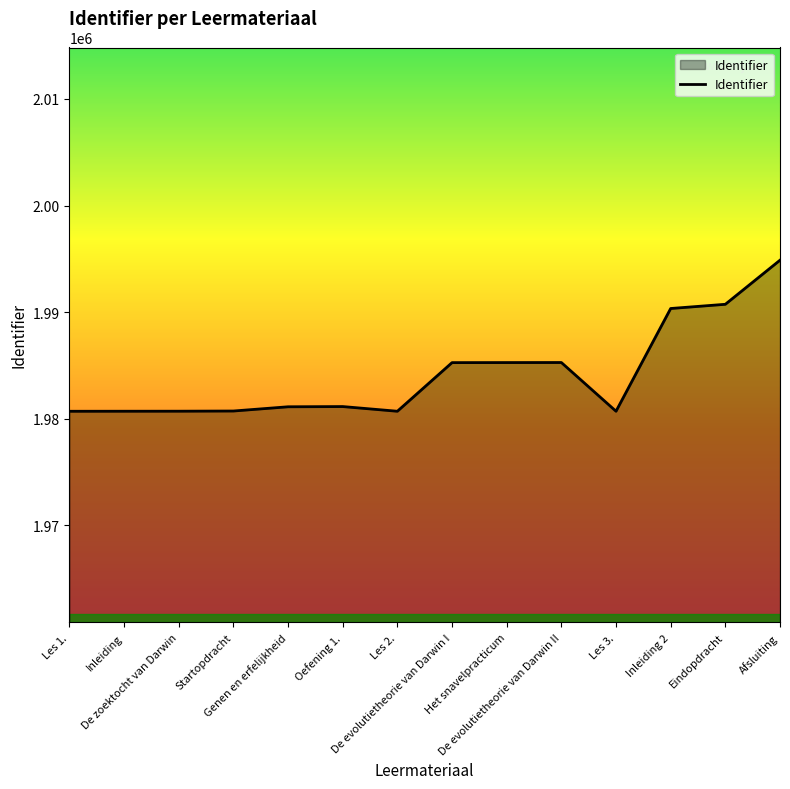

What is the difference between the maximum and minimum values?

14171